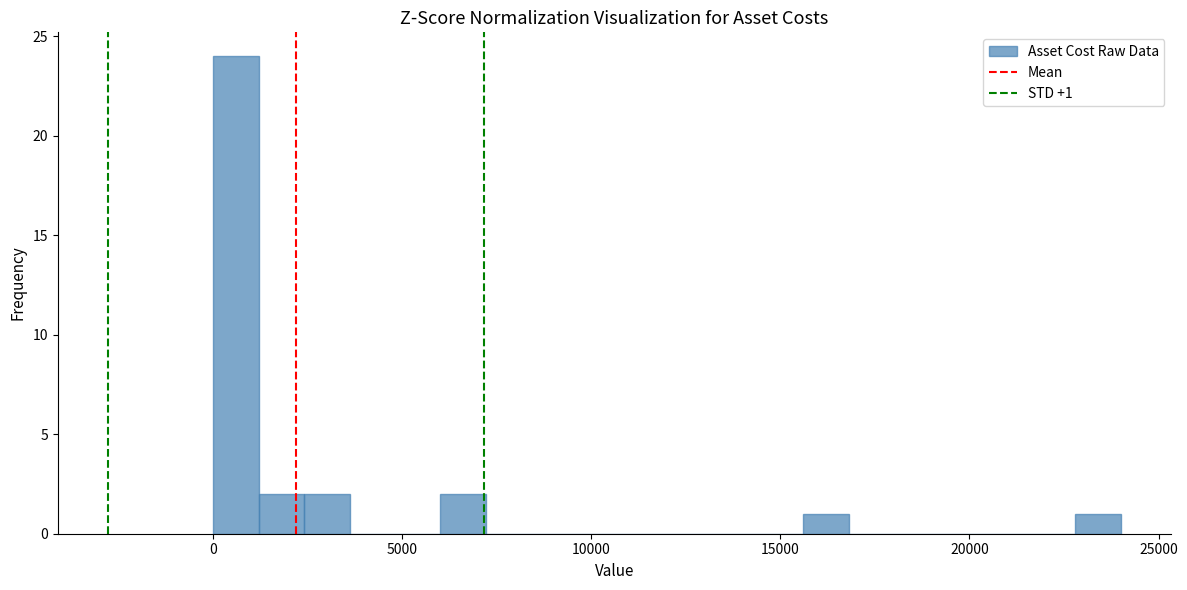

Around what value on the x-axis is the tallest bar? Give the approximate position of its centre, as read against the axis.

500